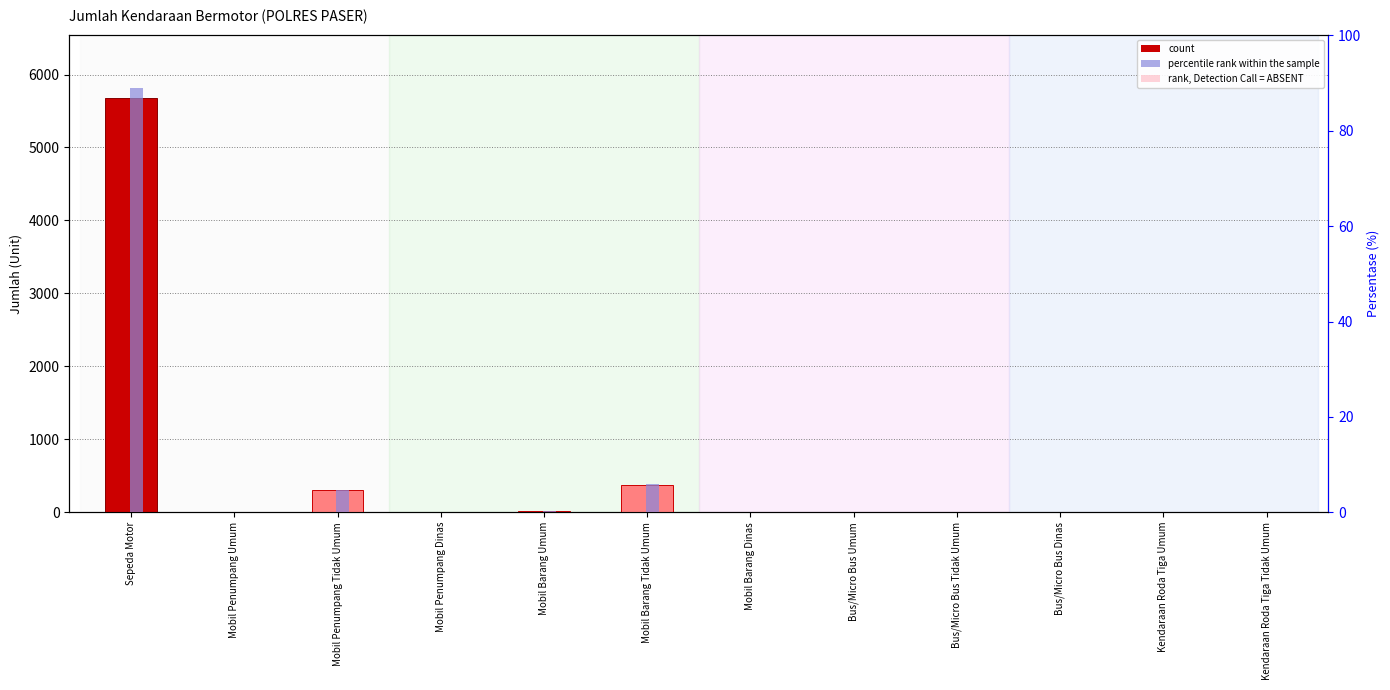

At which category is the sum across all series the highest?

Sepeda Motor